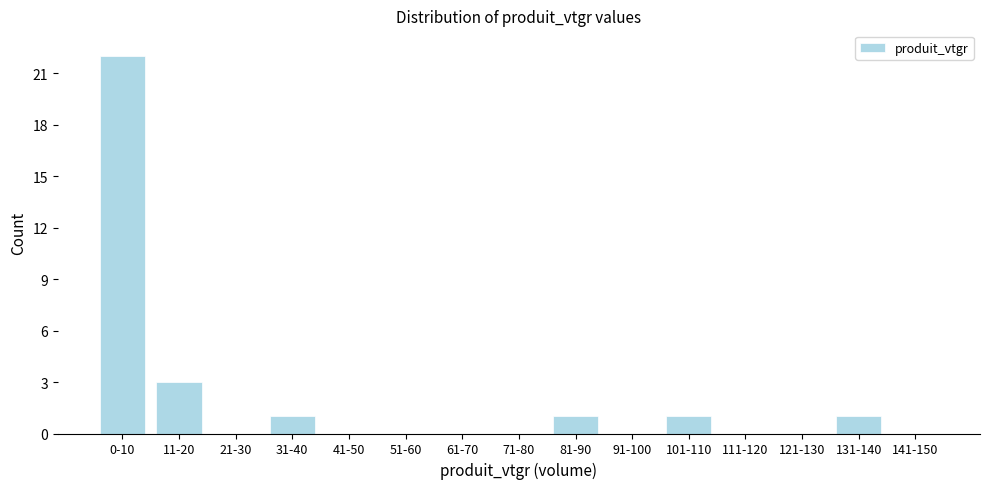

Reading left to right, extract all data points from this chart.

0-10=22	11-20=3	21-30=0	31-40=1	41-50=0	51-60=0	61-70=0	71-80=0	81-90=1	91-100=0	101-110=1	111-120=0	121-130=0	131-140=1	141-150=0